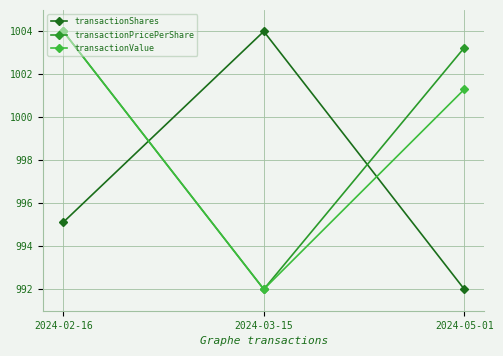

The transactionPricePerShare series shows 206.4 at 2024-02-16. True or false?

False